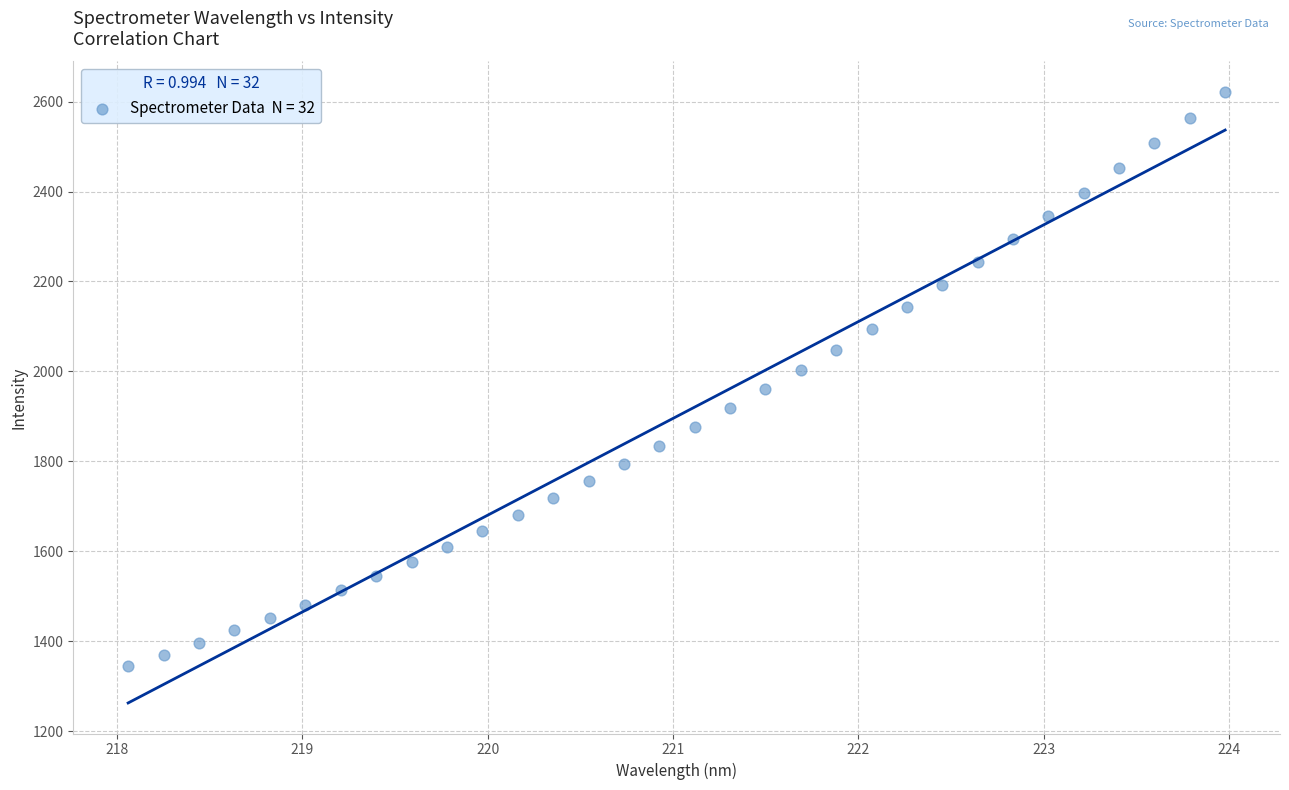

What is the range of X values (max minus min)?

5.9